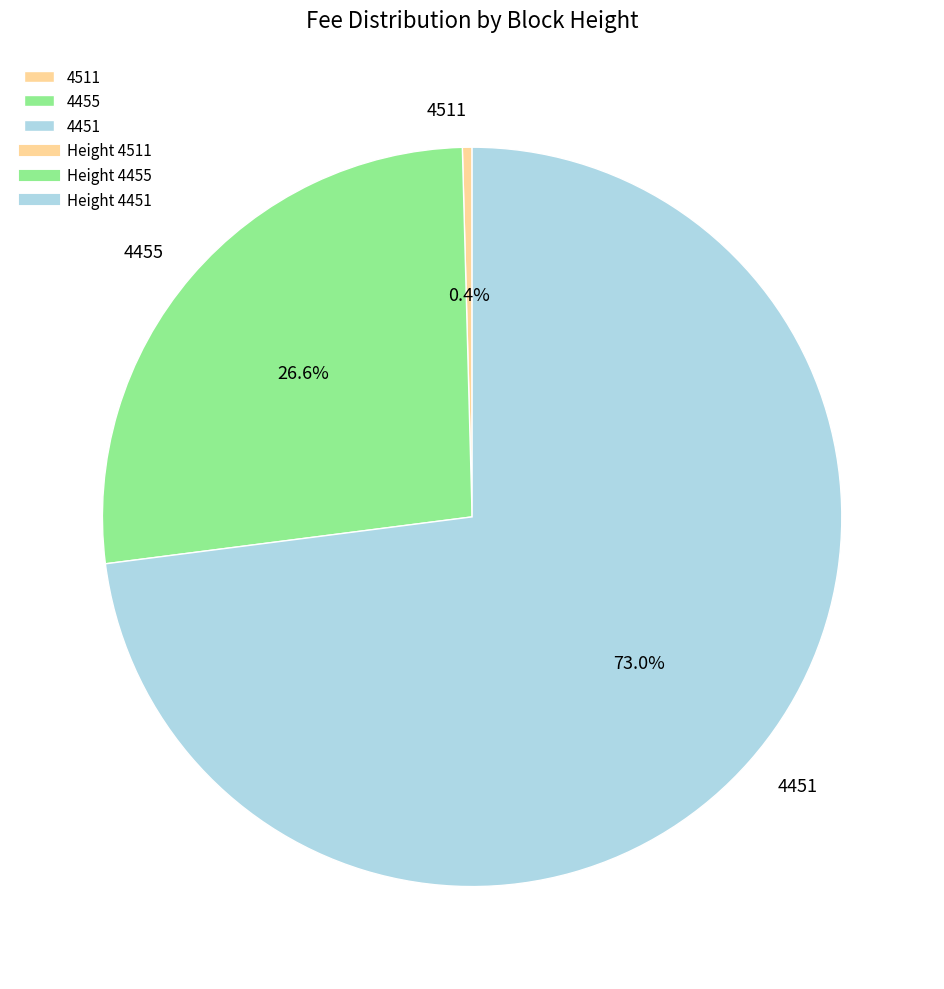

What is the majority slice?

4451